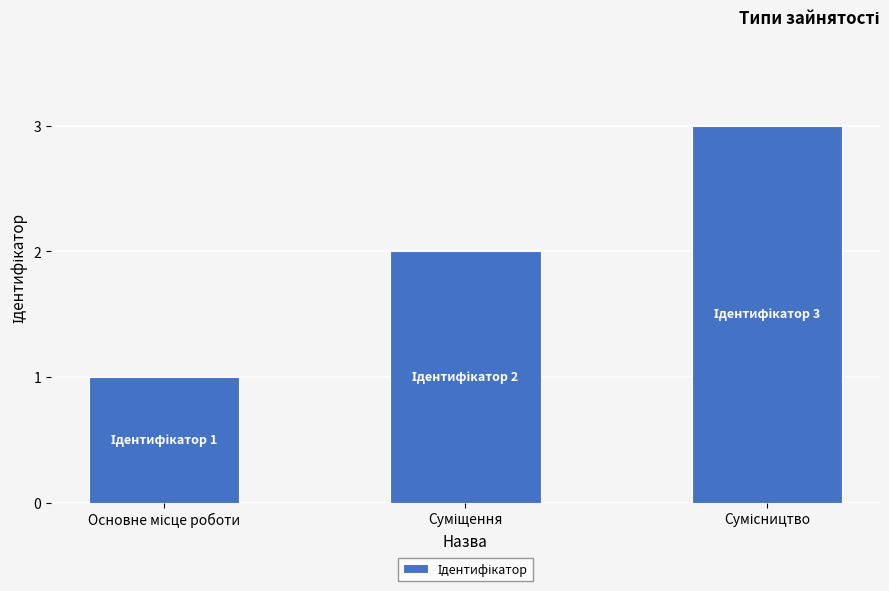

What is the smallest value displayed?

1